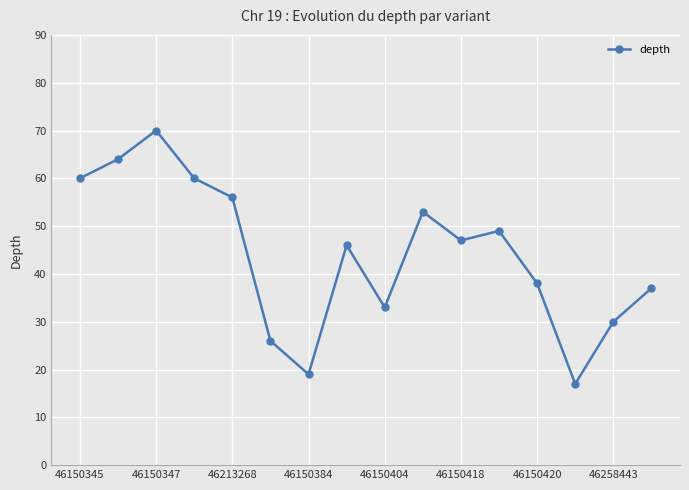

What is the value of the 3rd point from the left?

70